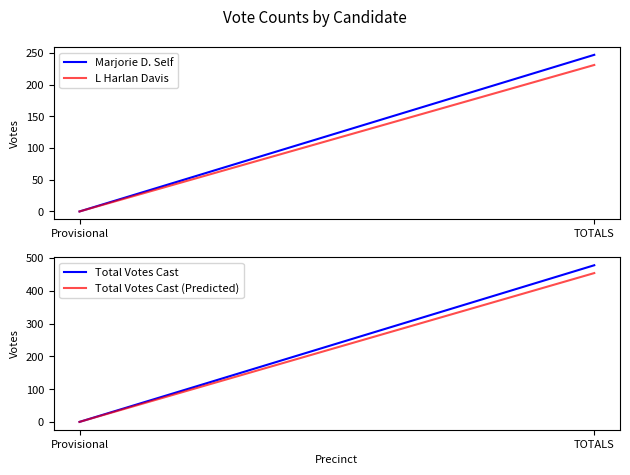

What are all the series names shown in the legend?

Marjorie D. Self, L Harlan Davis, Total Votes Cast, Total Votes Cast (Predicted)